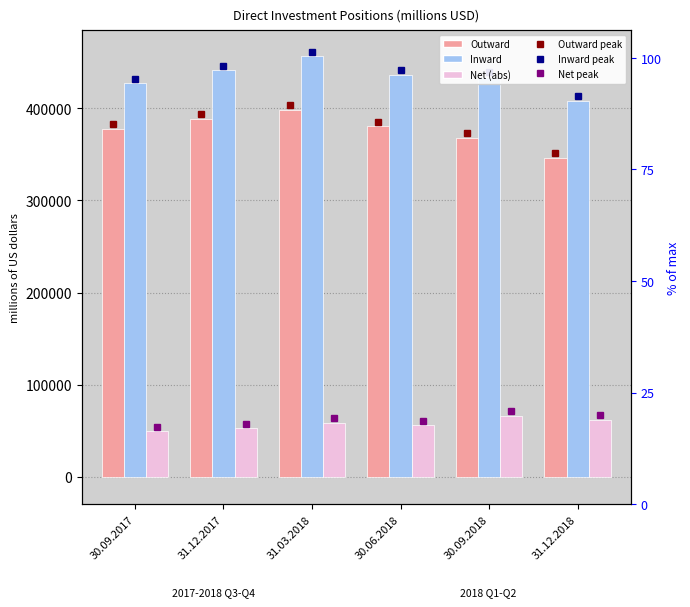

At how many categories does at least one series exceed 219323?

6